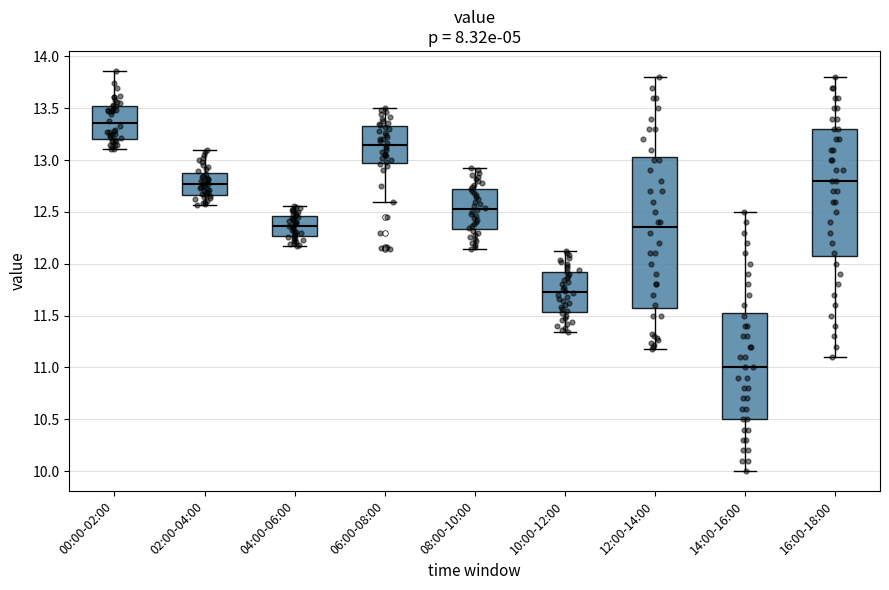

Which box's median line is the lowest?

14:00-16:00